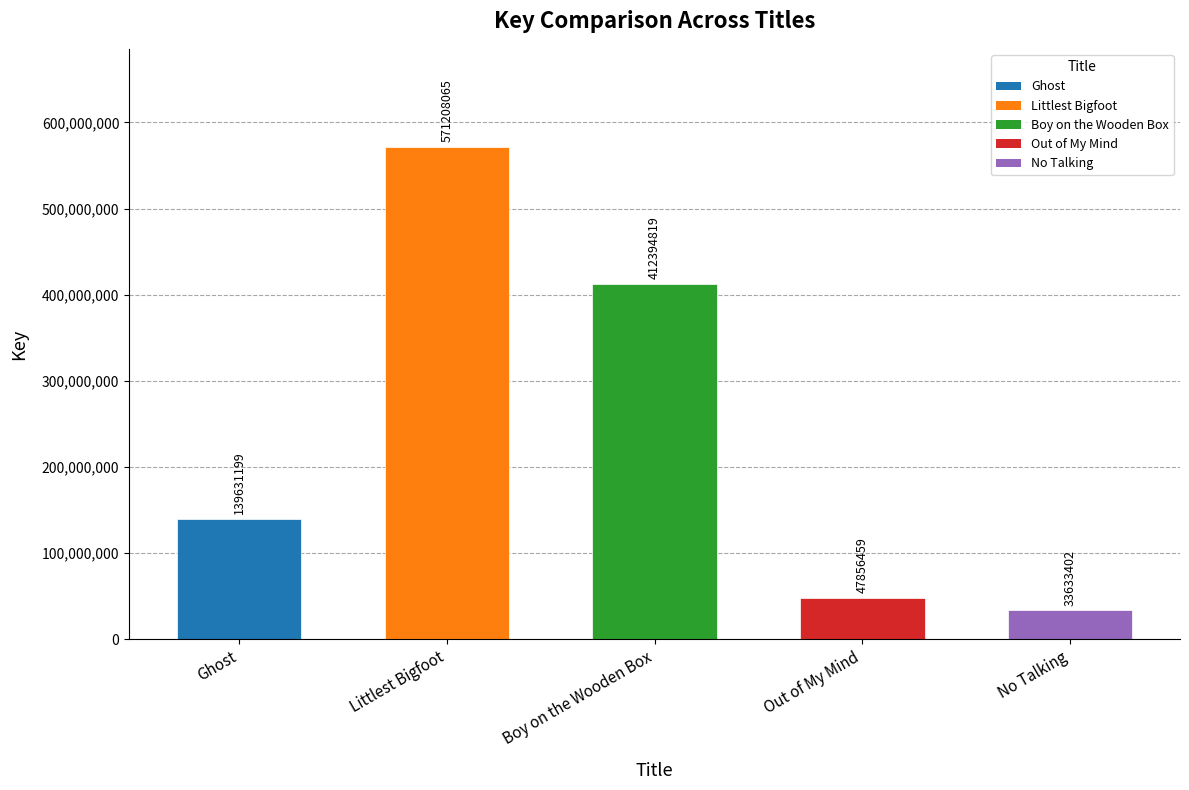

Which label corresponds to the largest value in the chart?

Littlest Bigfoot